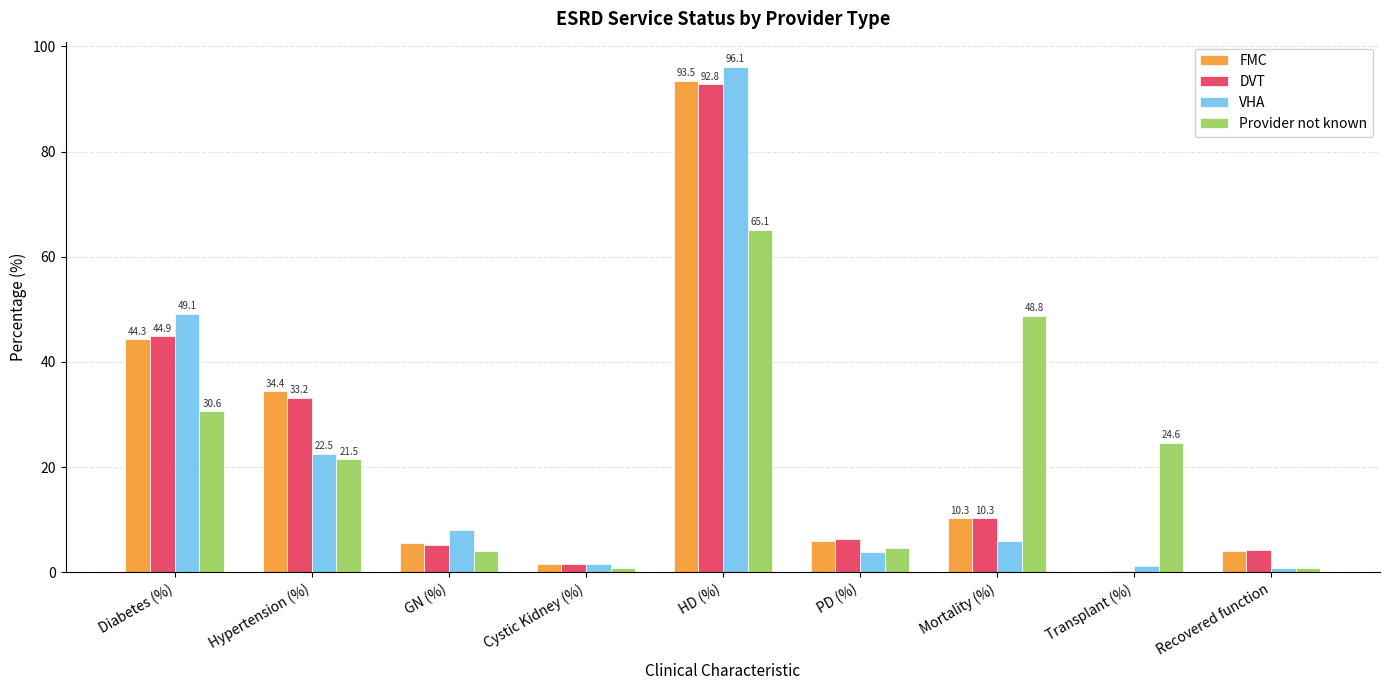

The FMC series shows 93.5 at HD (%). True or false?

True